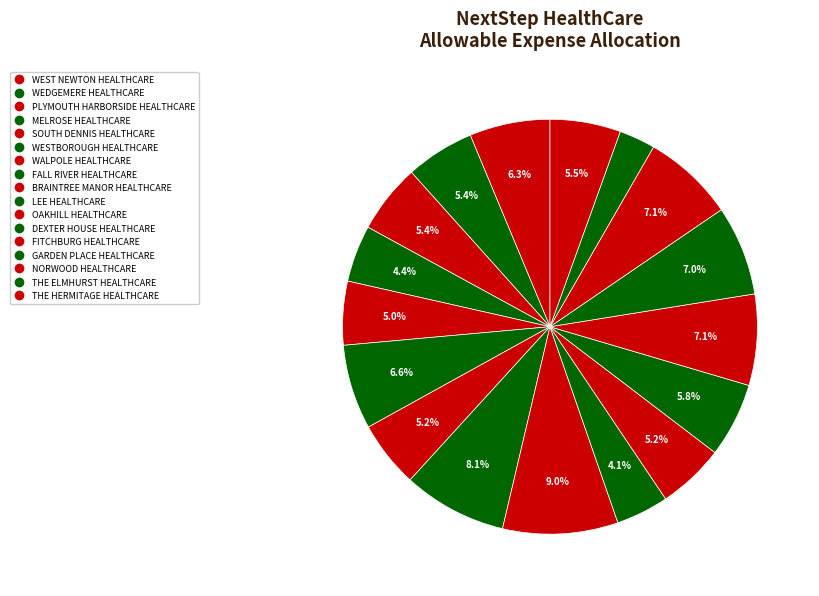

What is the change in value from WESTBOROUGH HEALTHCARE to THE ELMHURST HEALTHCARE?

-399613